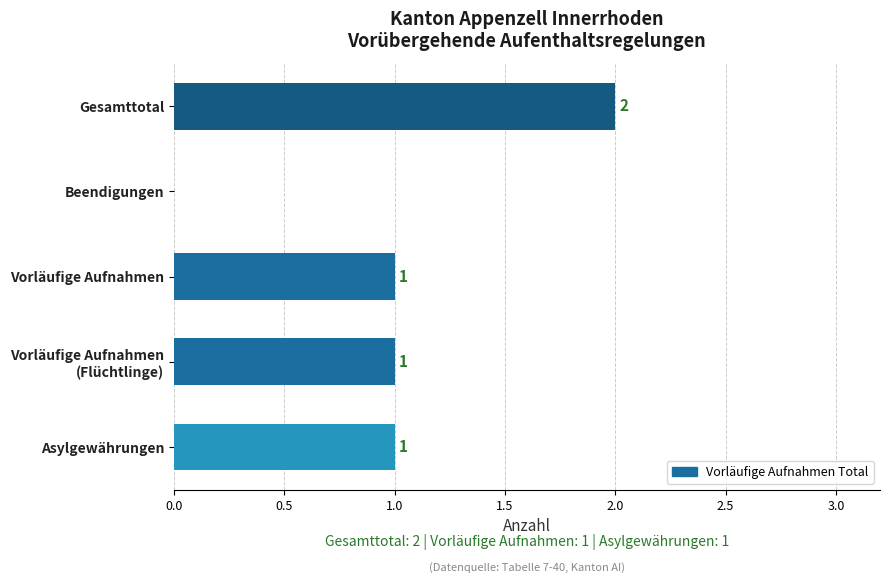

What is the change in value from Asylgewährungen to Gesamttotal?

+1